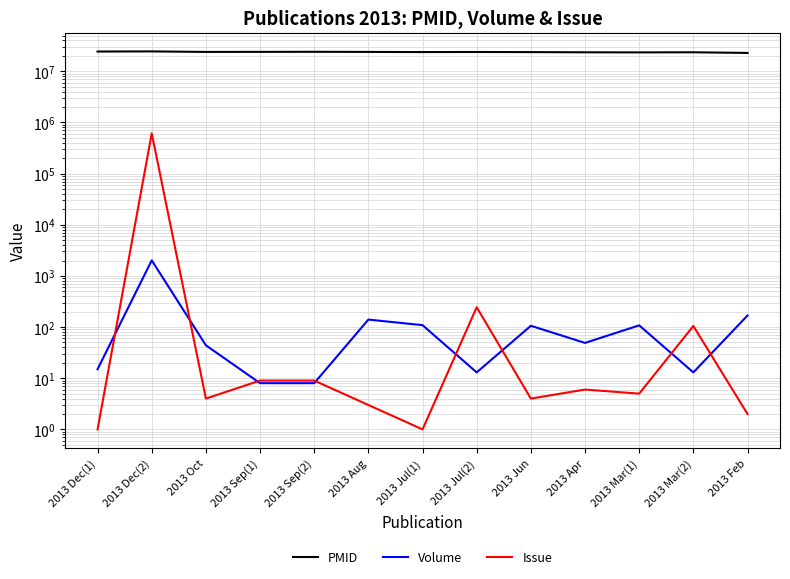

True or false: Issue and Volume intersect in this chart.

True